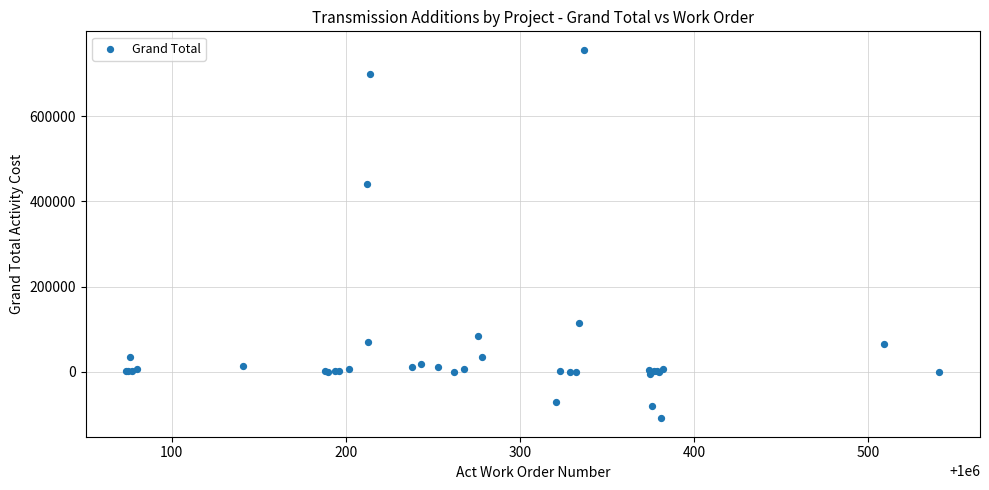

What Y value in the scatter plot is closest to 323207?

440509.6